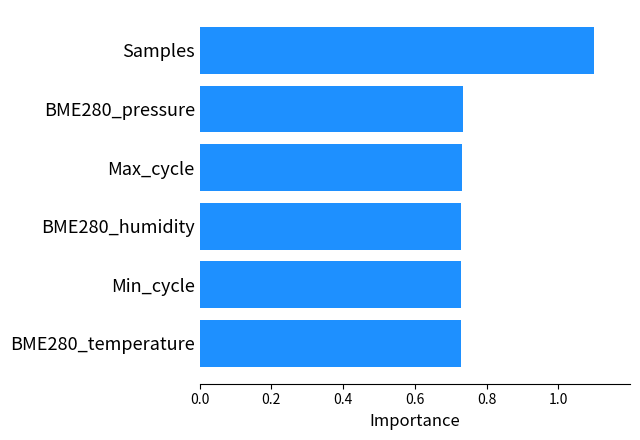

What is the maximum value shown in the chart?

1.1